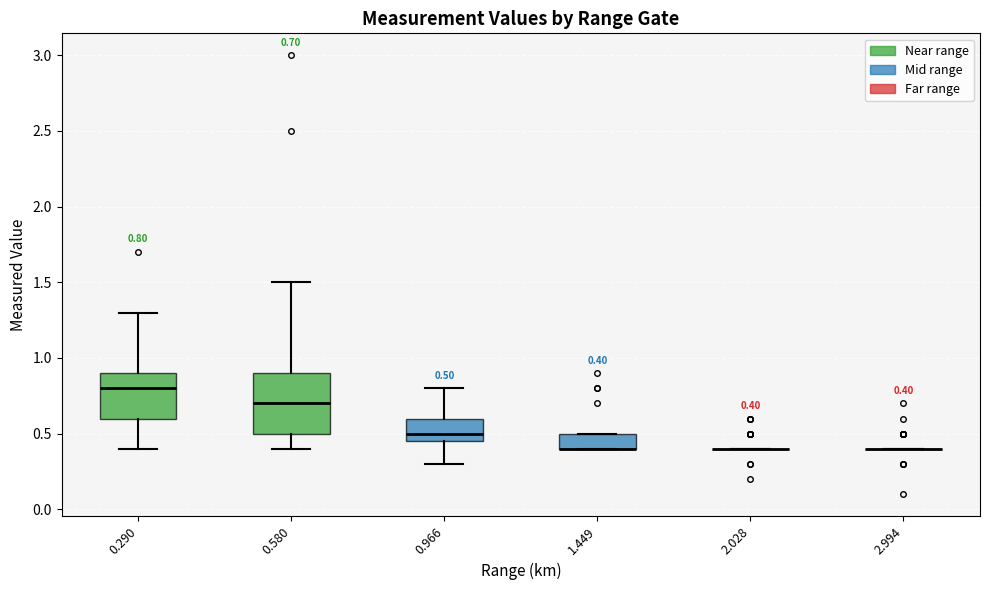

Which box is the tallest, from its lower edge to its upper edge?

0.580